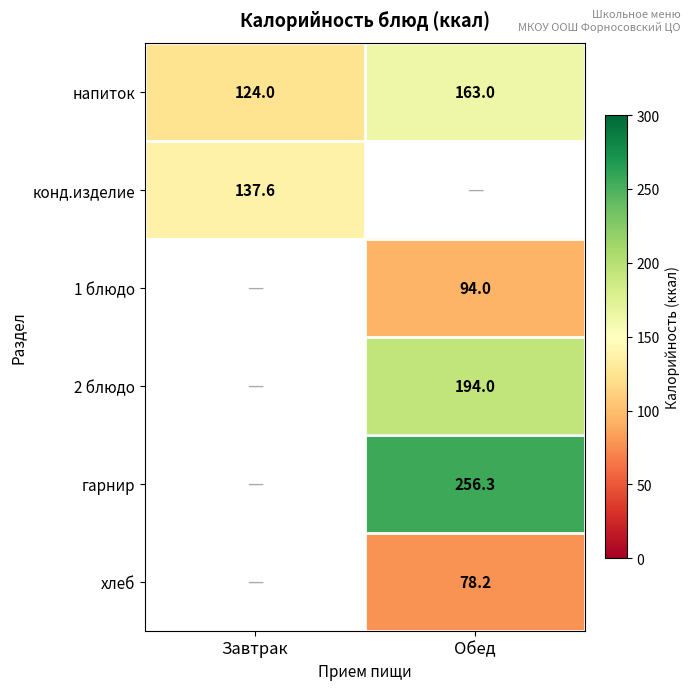

The 2 блюдо series shows 44.7 at Обед. True or false?

False